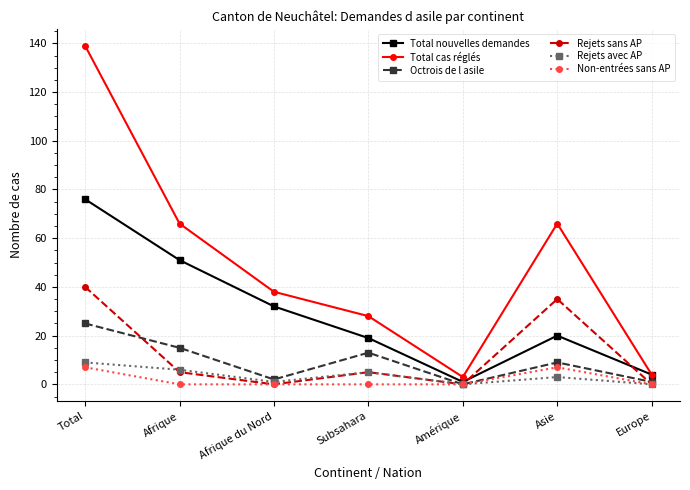

Reading left to right, what are all the values shown in this chart?

Total nouvelles demandes: Total=76	Afrique=51	Afrique du Nord=32	Subsahara=19	Amérique=1	Asie=20	Europe=4
Total cas réglés: Total=139	Afrique=66	Afrique du Nord=38	Subsahara=28	Amérique=3	Asie=66	Europe=4
Octrois de l asile: Total=25	Afrique=15	Afrique du Nord=2	Subsahara=13	Amérique=0	Asie=9	Europe=1
Rejets sans AP: Total=40	Afrique=5	Afrique du Nord=0	Subsahara=5	Amérique=0	Asie=35	Europe=0
Rejets avec AP: Total=9	Afrique=6	Afrique du Nord=1	Subsahara=5	Amérique=0	Asie=3	Europe=0
Non-entrées sans AP: Total=7	Afrique=0	Afrique du Nord=0	Subsahara=0	Amérique=0	Asie=7	Europe=0